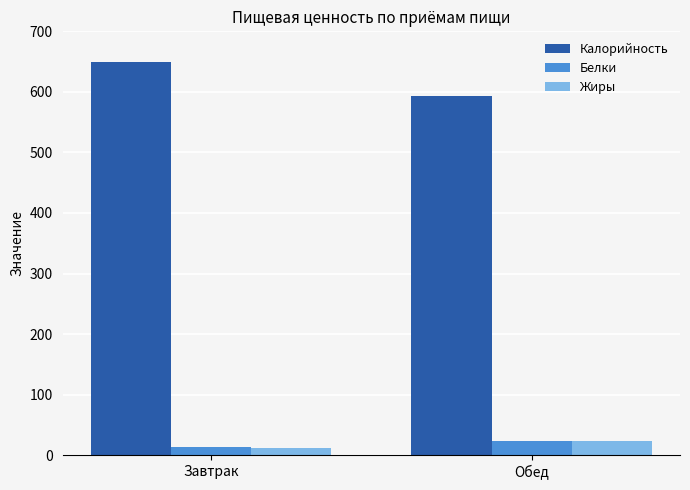

Where is Белки nearest to the value 18?

Завтрак